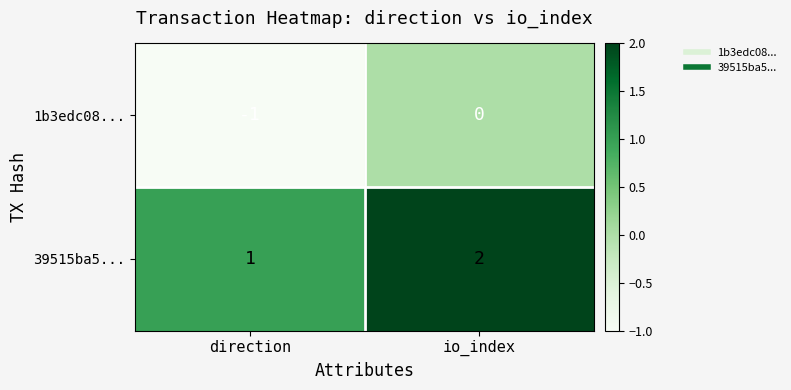

The value of 1b3edc08... at direction is -1. True or false?

True